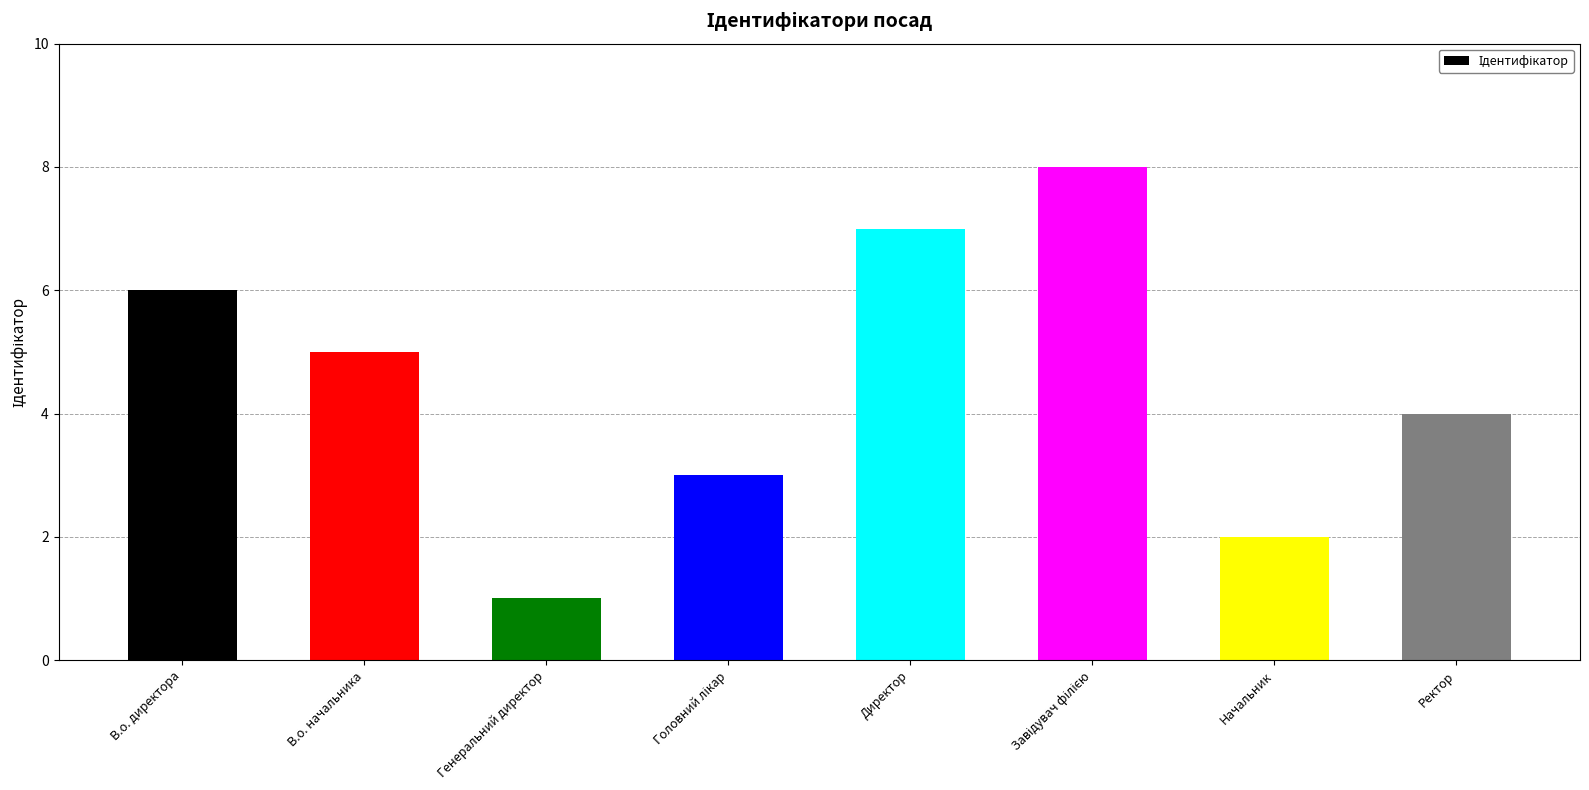

True or false: the data shows 1 at Ректор.

False